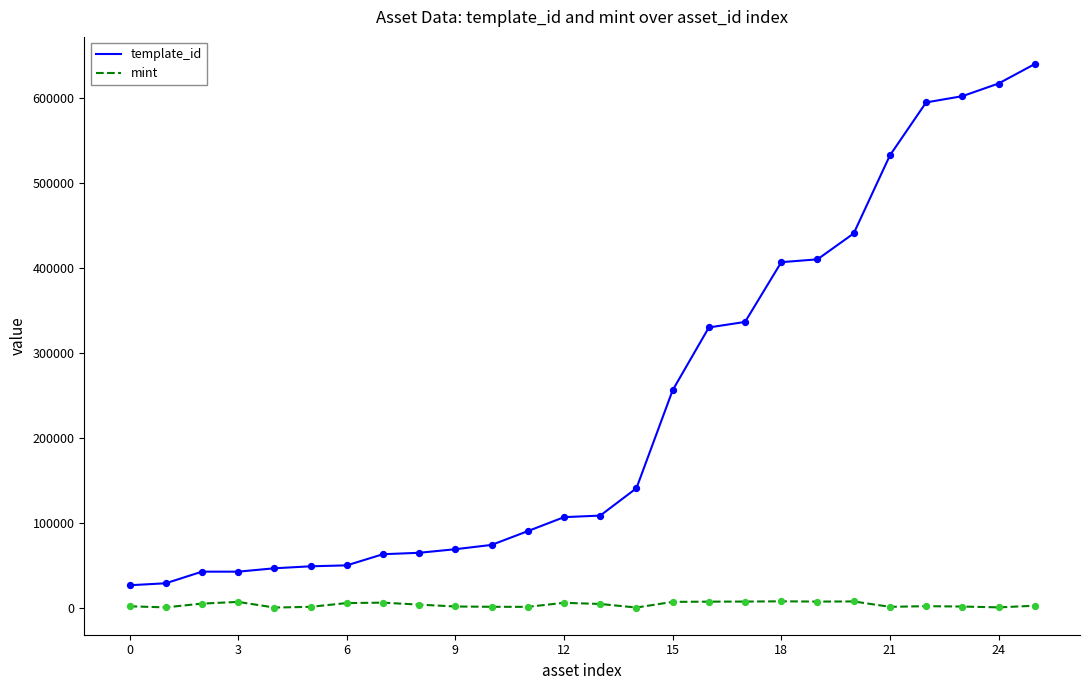

What are all the series names shown in the legend?

template_id, mint